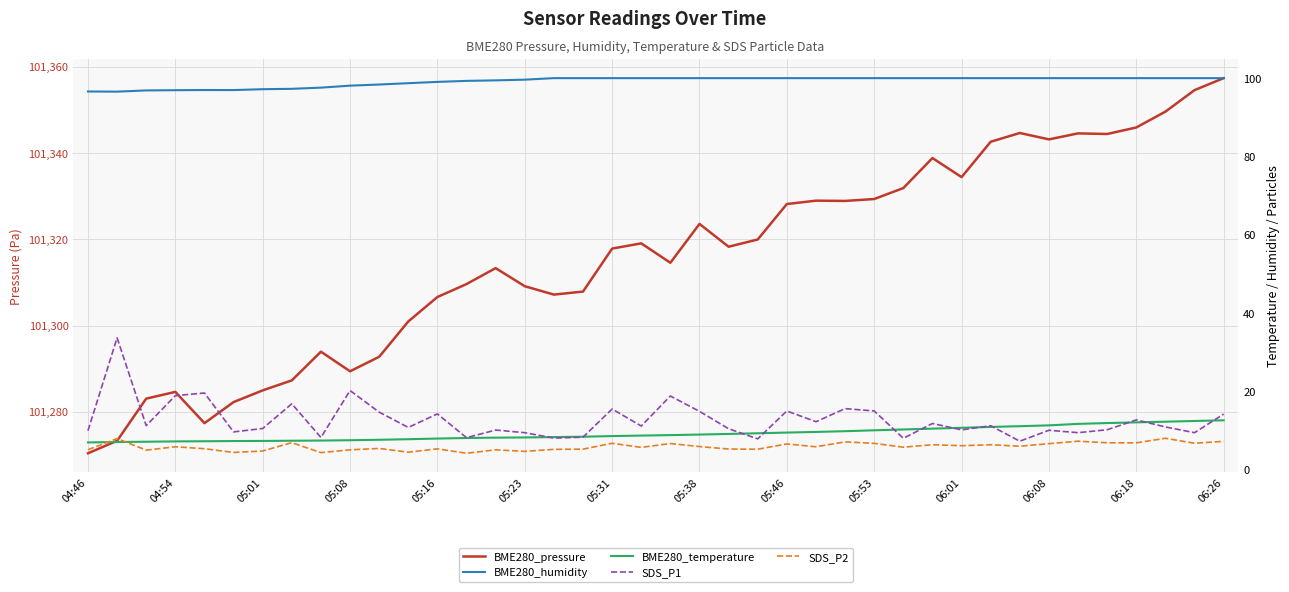

Which series changed the most between 20 and 27?

BME280_pressure